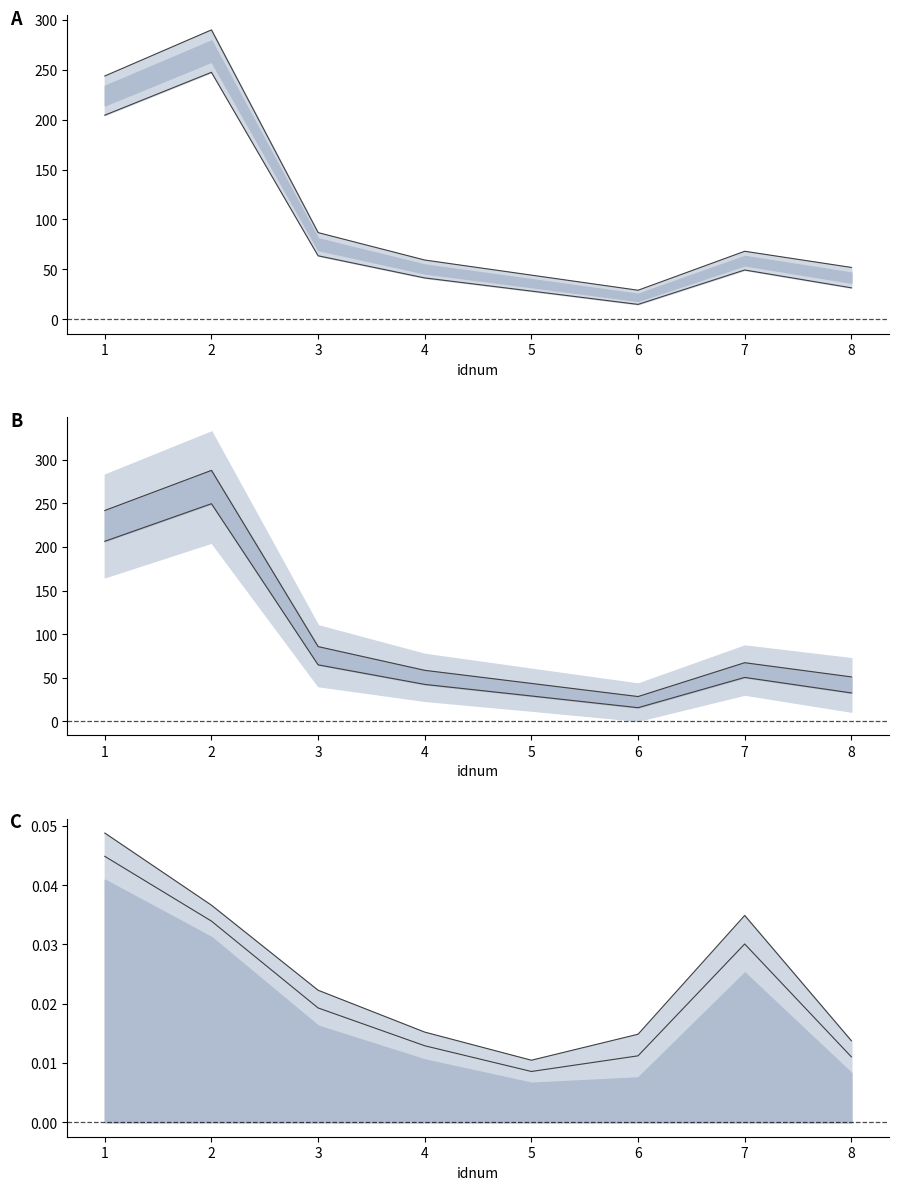

True or false: cnts lower and rate upper line cross at least once.

False